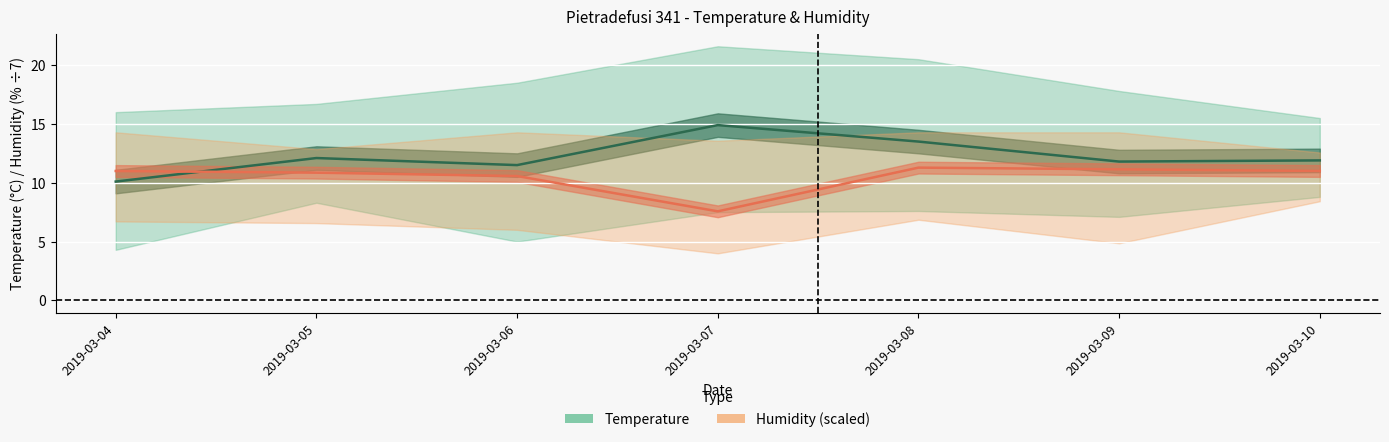

Where is Humidity MED (÷7) nearest to the value 9?

2019-03-07